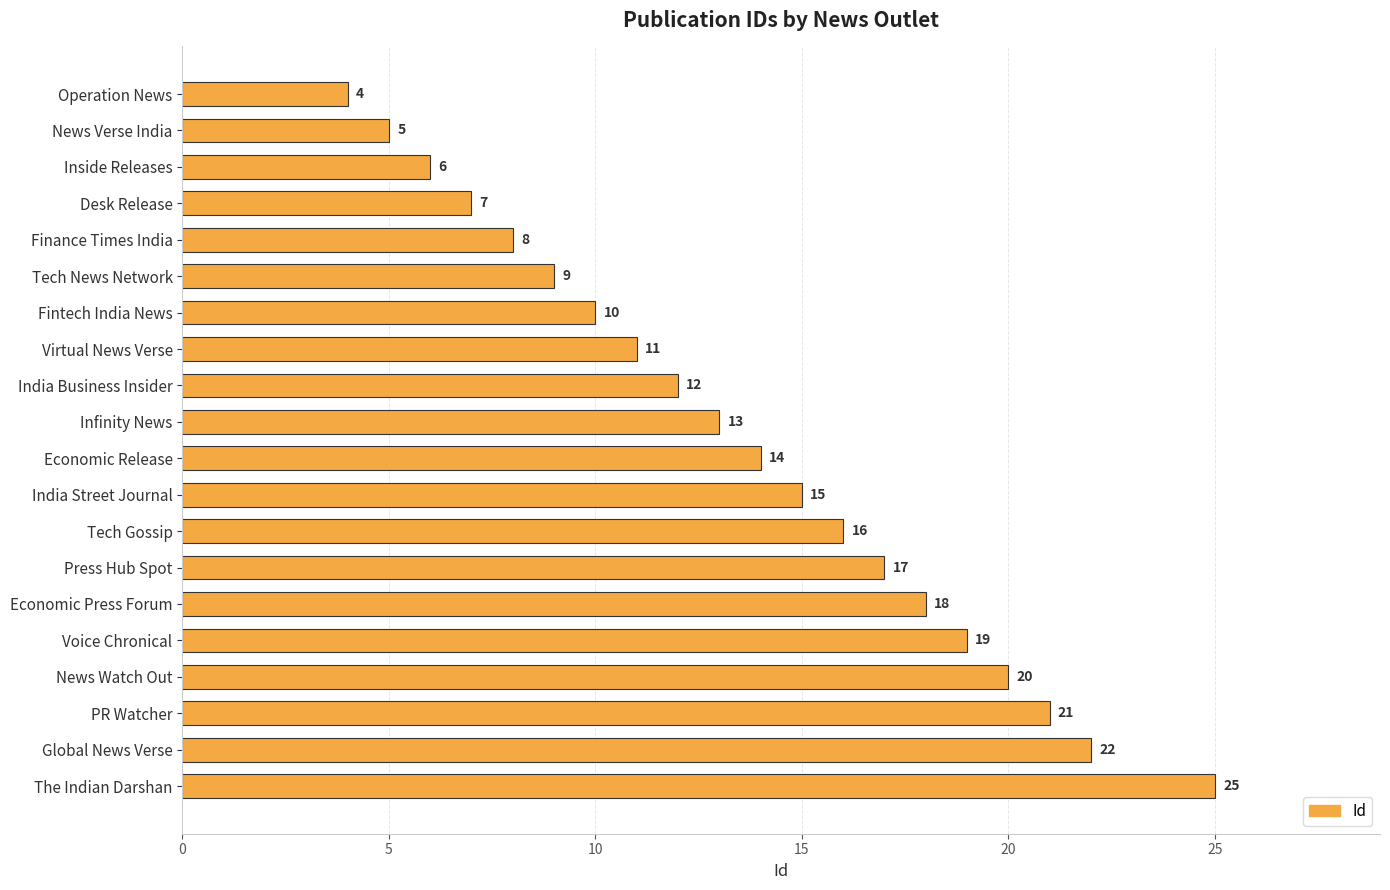

What is the difference between the maximum and minimum values?

21